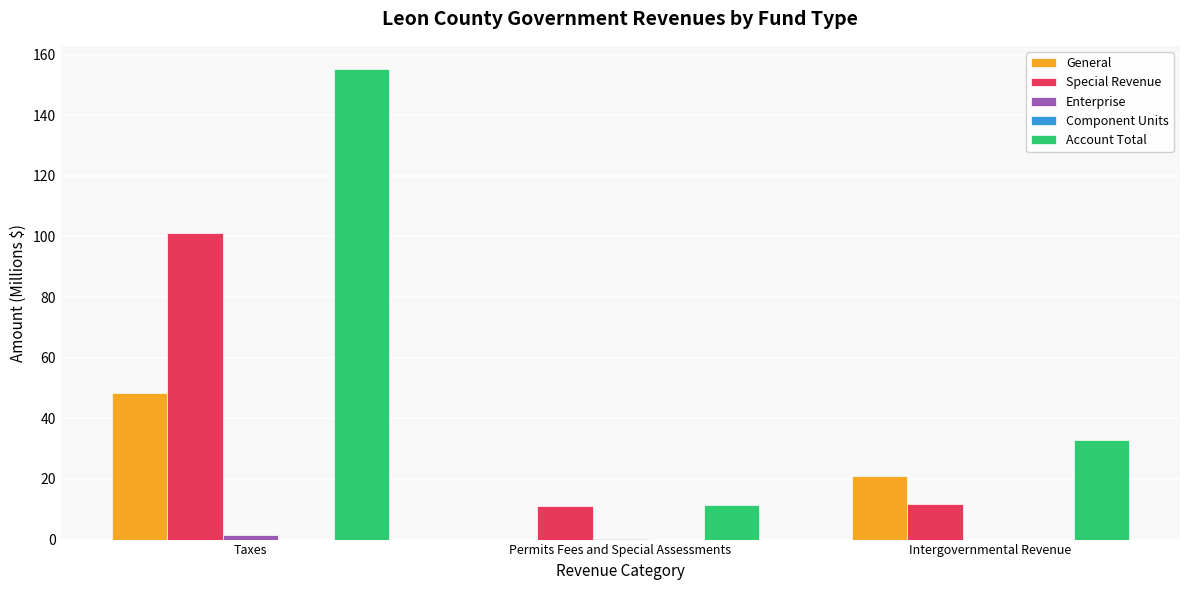

Is it true that General equals 48.3 at Taxes?

True